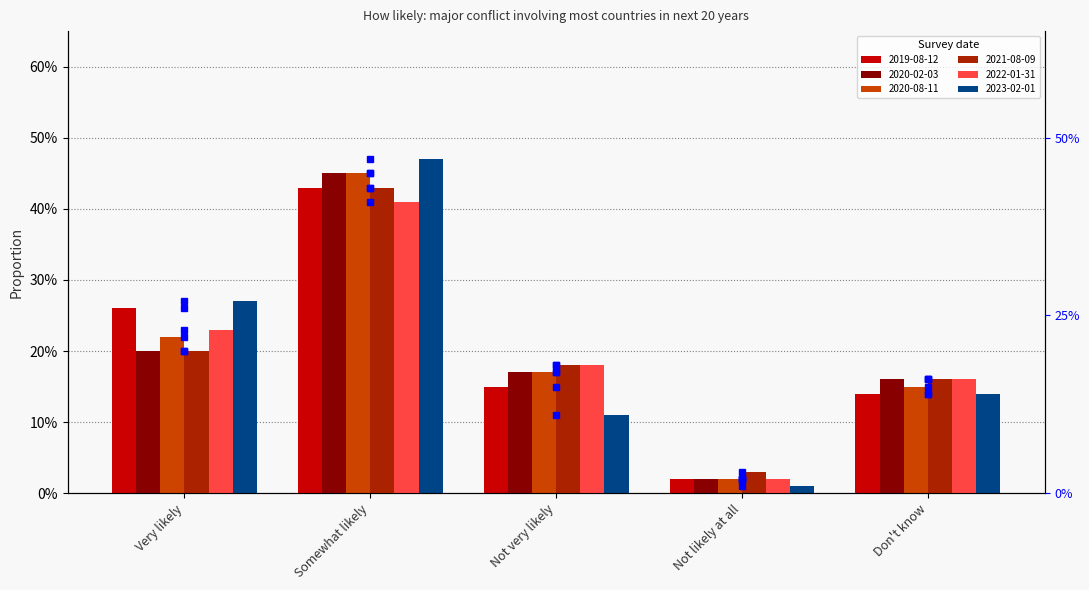

Does the chart contain any negative values?

No